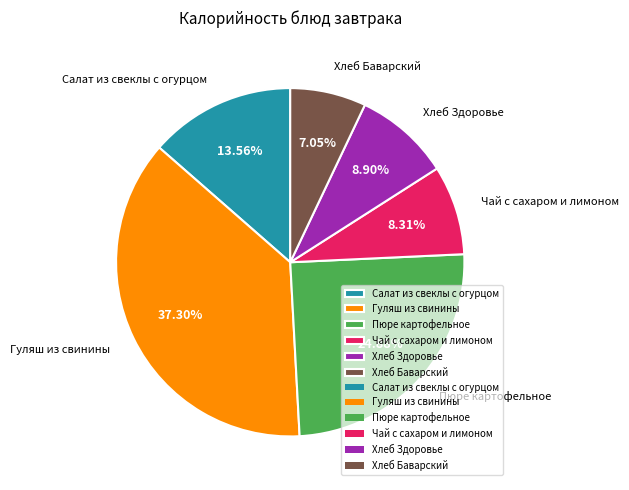

To the nearest percent, what is the difference between the Чай с сахаром и лимоном and Хлеб Баварский slice percentages?

1%